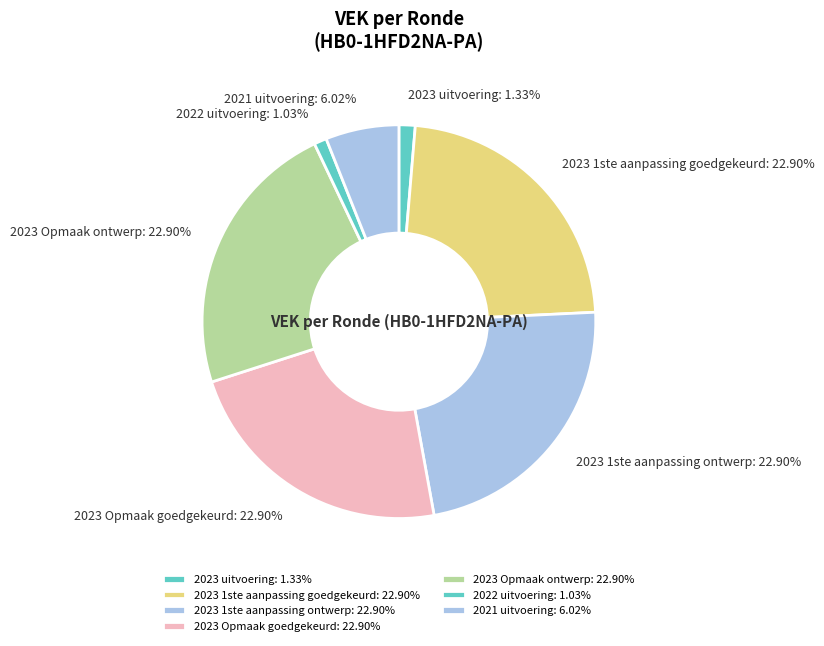

To the nearest percent, what is the difference between the largest and smallest slice percentages?

22%